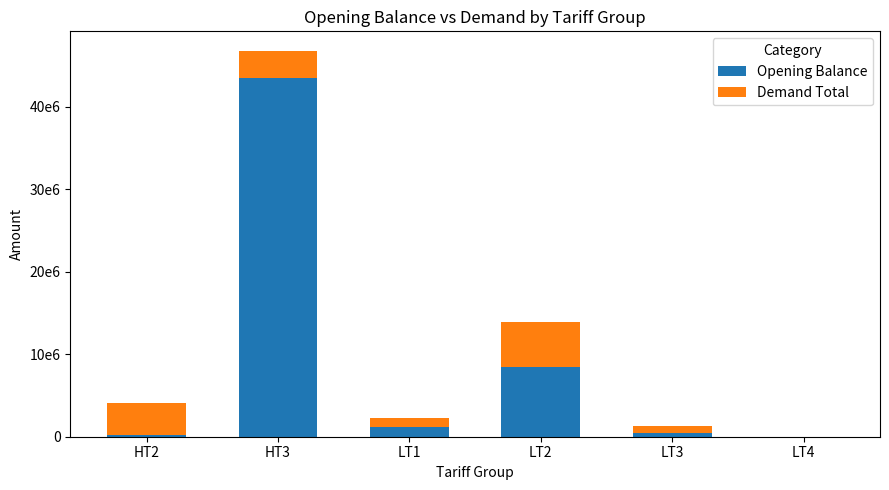

What position from the left is LT1?

3